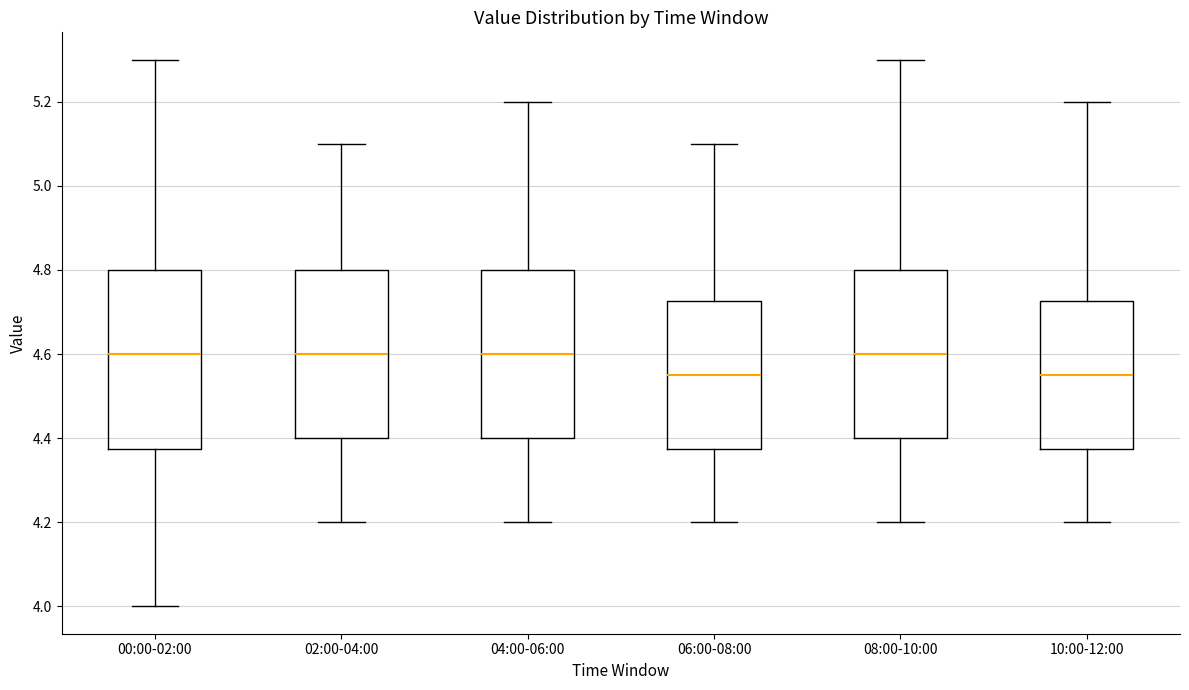

Reading left to right, transcribe this box plot: for each box, give where its median line is, the range the box spans, and where its two whiskers end, as read against the y-axis. The values are not printed on the chart, so give them approximately, as read against the axis.

00:00-02:00: median 4.60, box 4.38 to 4.80, whiskers 4.00 to 5.30
02:00-04:00: median 4.60, box 4.40 to 4.80, whiskers 4.20 to 5.10
04:00-06:00: median 4.60, box 4.40 to 4.80, whiskers 4.20 to 5.20
06:00-08:00: median 4.56, box 4.38 to 4.72, whiskers 4.20 to 5.10
08:00-10:00: median 4.60, box 4.40 to 4.80, whiskers 4.20 to 5.30
10:00-12:00: median 4.56, box 4.38 to 4.72, whiskers 4.20 to 5.20